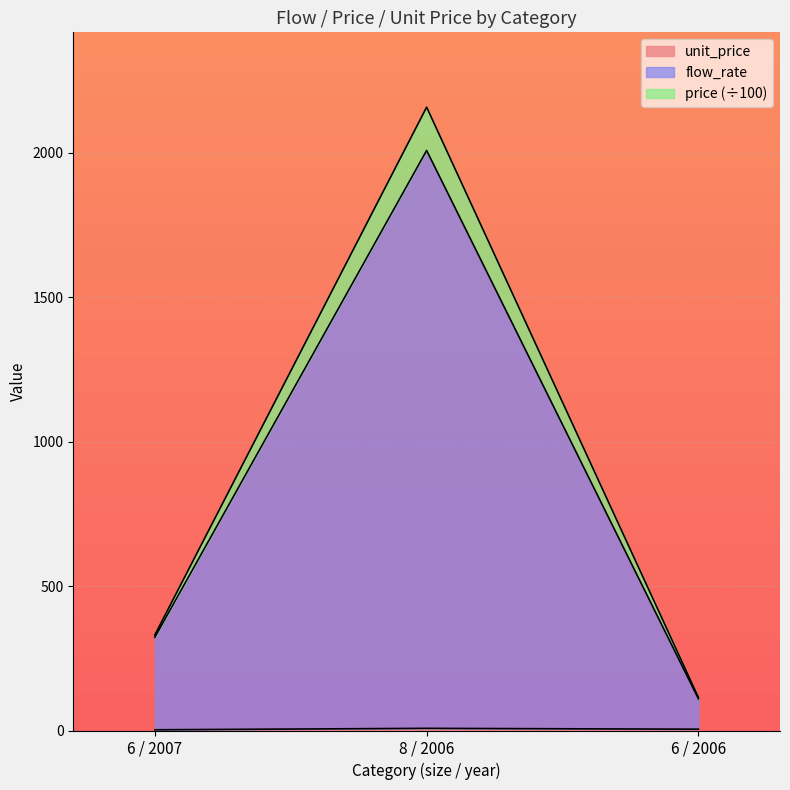

At which label is flow_rate closest to 1058?

6 / 2007